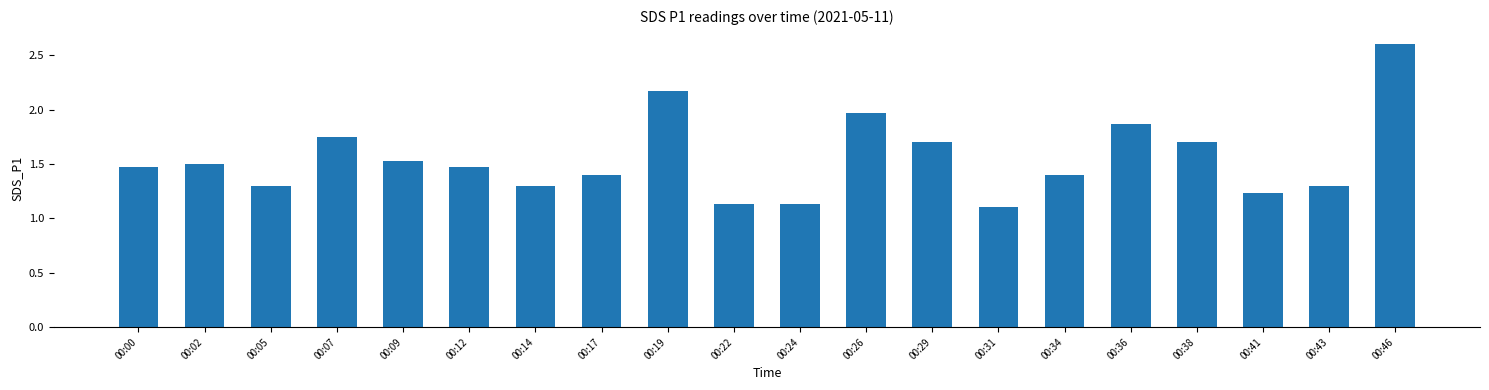

Which has a higher value, 00:02 or 00:05?

00:02